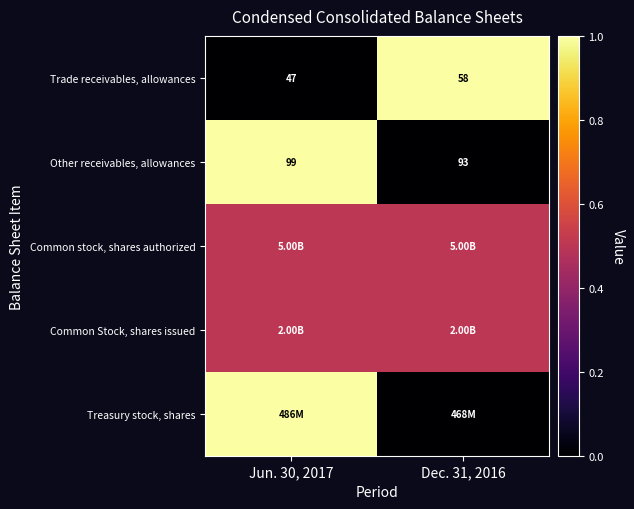

What is the average value of the Trade receivables, allowances series?

52.5